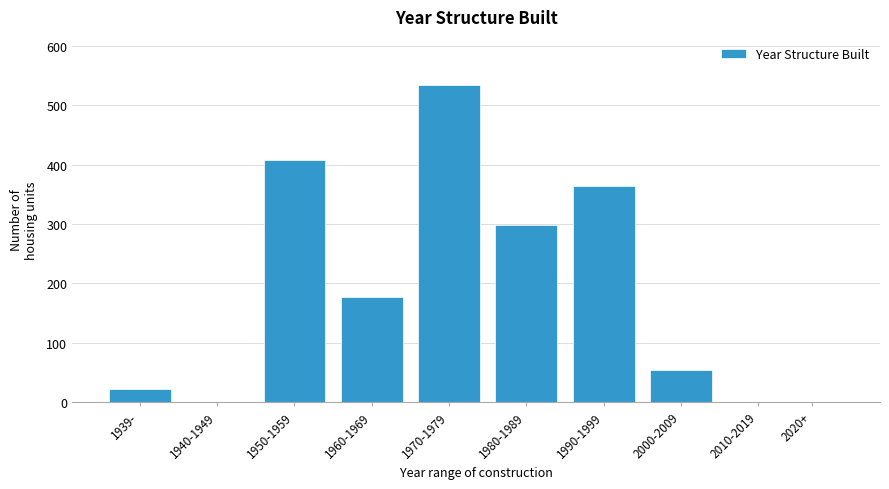

Reading left to right, transcribe all the data shown in this chart.

1939-=21	1940-1949=0	1950-1959=408	1960-1969=177	1970-1979=535	1980-1989=299	1990-1999=364	2000-2009=53	2010-2019=0	2020+=0